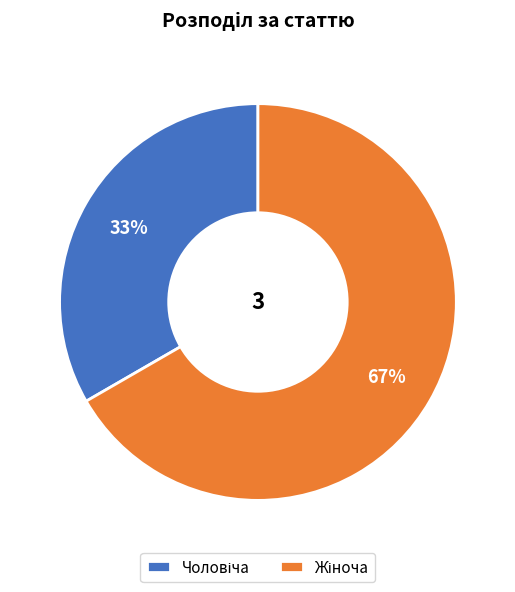

Is there a majority slice in this chart?

Yes